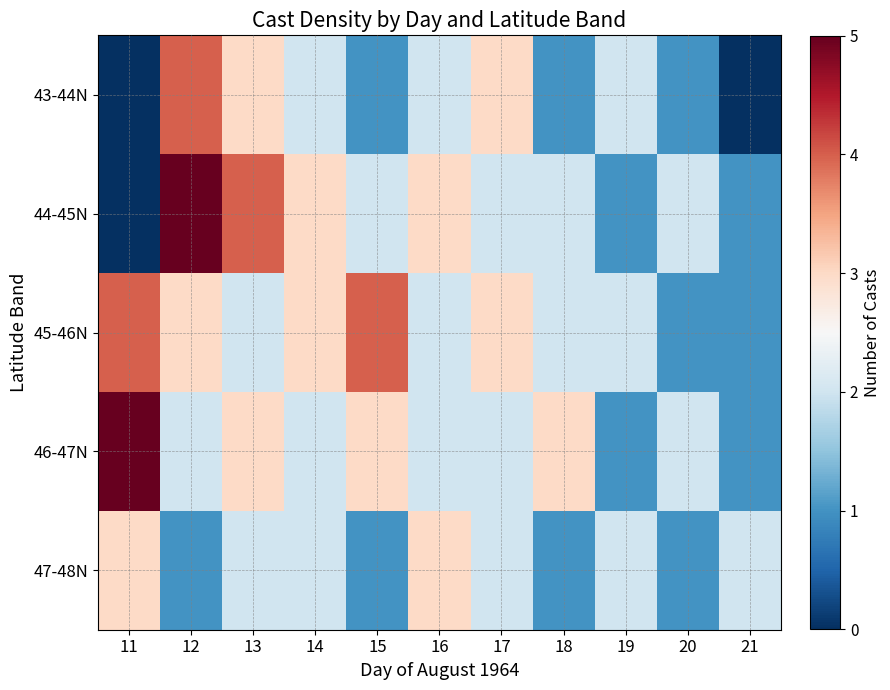

Which series has the largest total across all categories?

45-46N